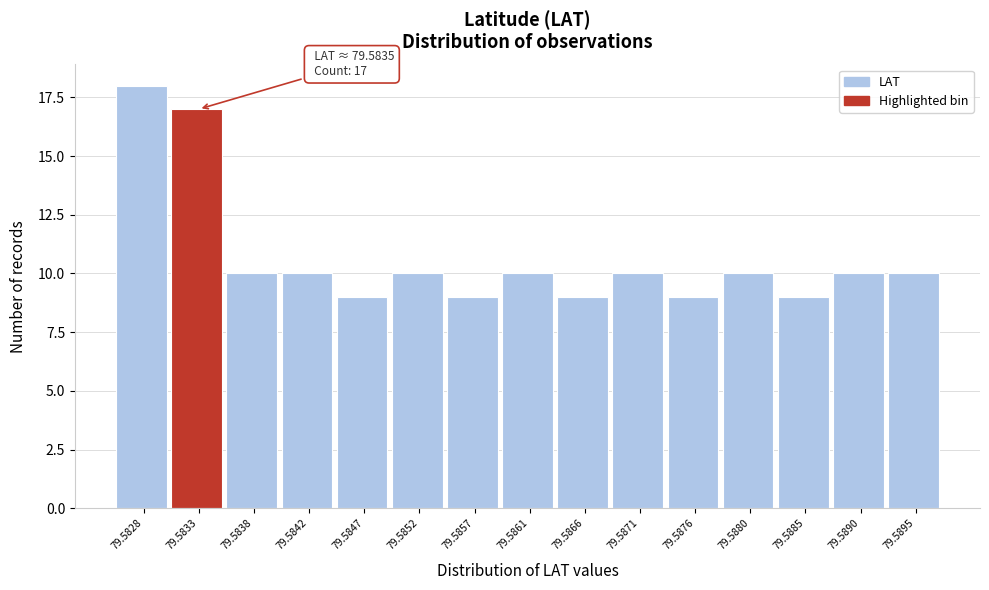

Reading left to right, extract all data points from this chart.

18	17	10	10	9	10	9	10	9	10	9	10	9	10	10